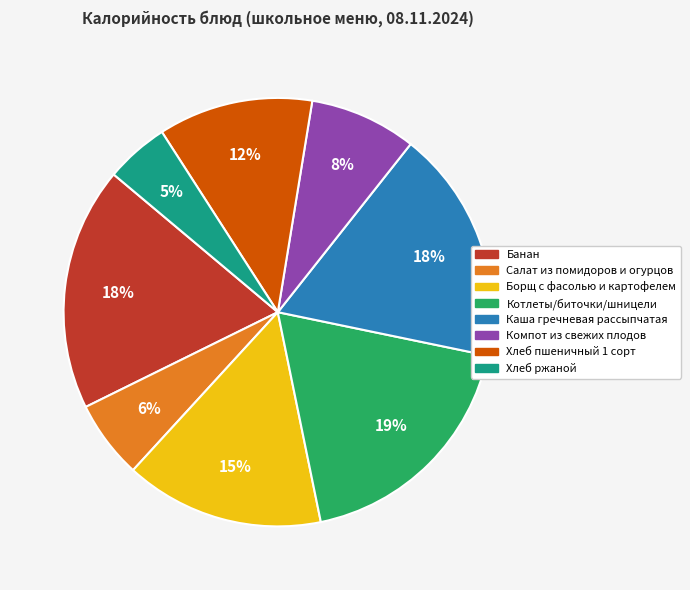

To the nearest percent, what is the difference between the largest and smallest slice percentages?

14%